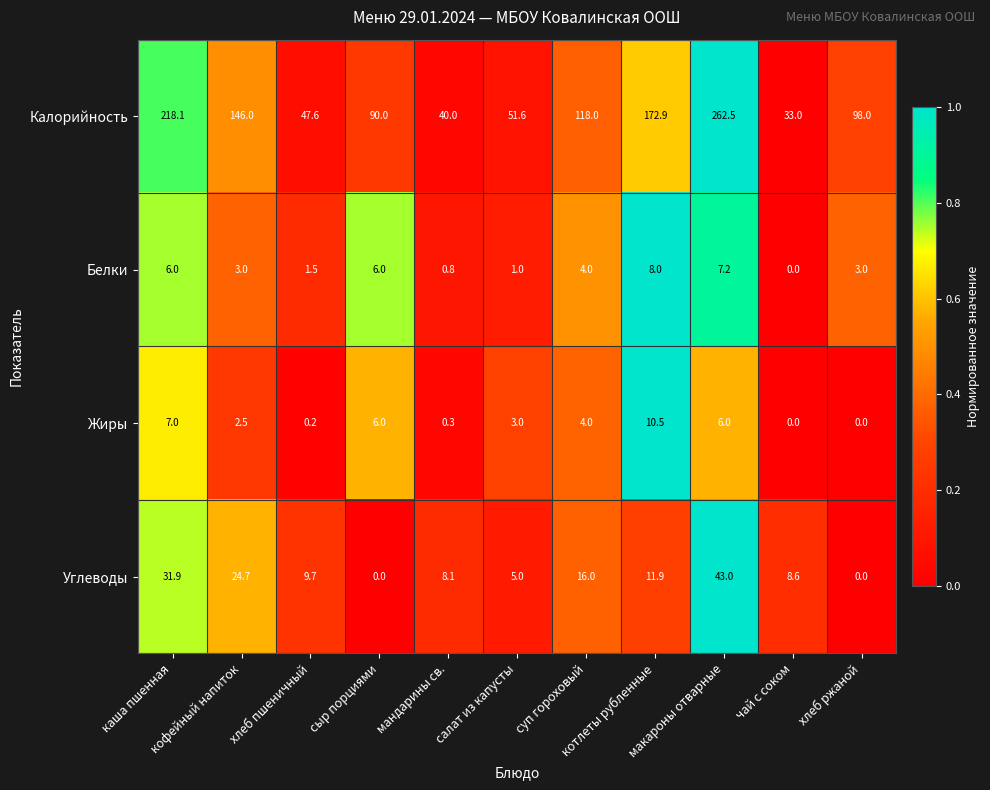

List the series in order of their peak value, highest first.

Калорийность, Углеводы, Жиры, Белки